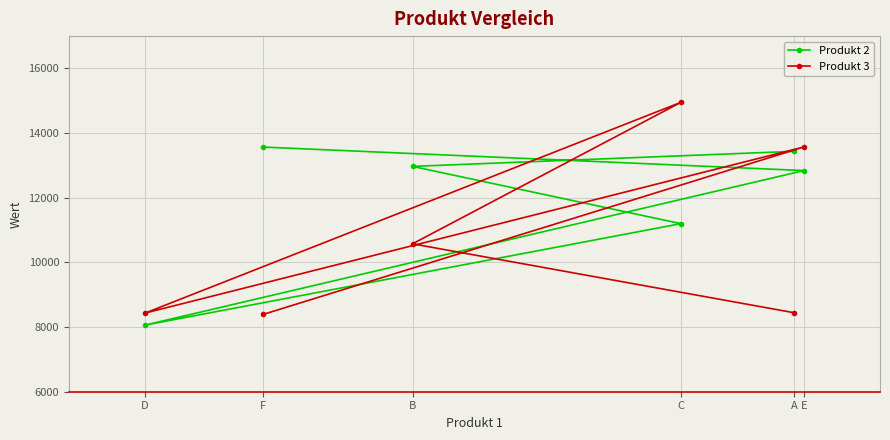

At which category does the chart reach its peak across all series?

C